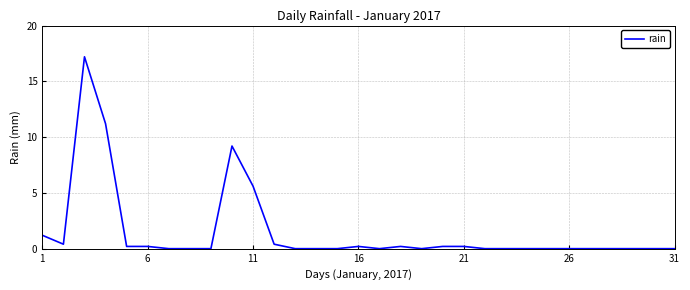

What is the difference between the maximum and minimum values?

17.2